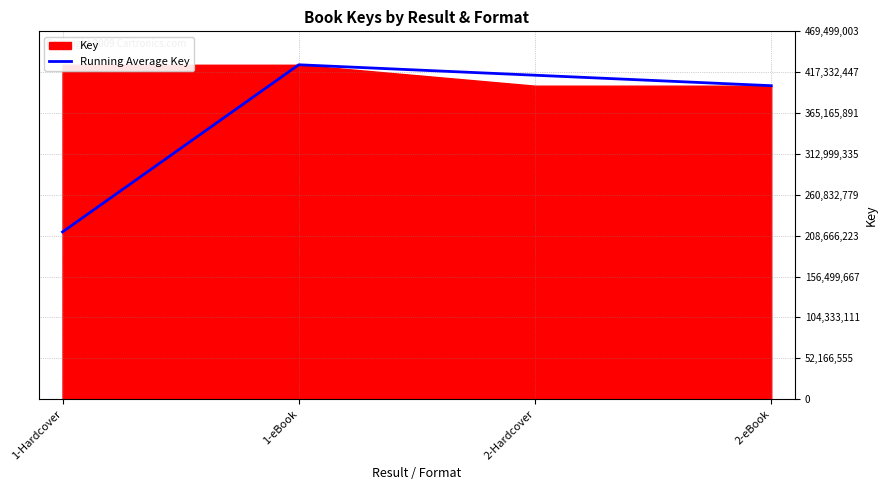

List the labels in order of value, largest first.

1-eBook, 2-Hardcover, 2-eBook, 1-Hardcover